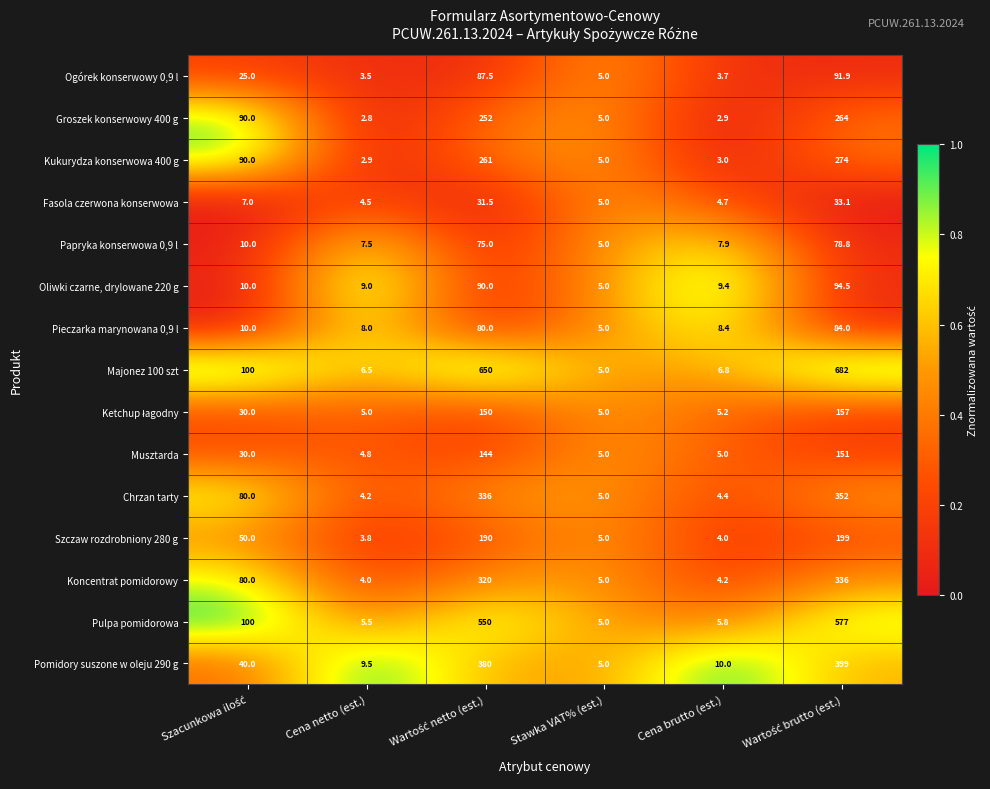

At which label does Szczaw rozdrobniony 280 g reach its minimum?

Cena netto (est.)